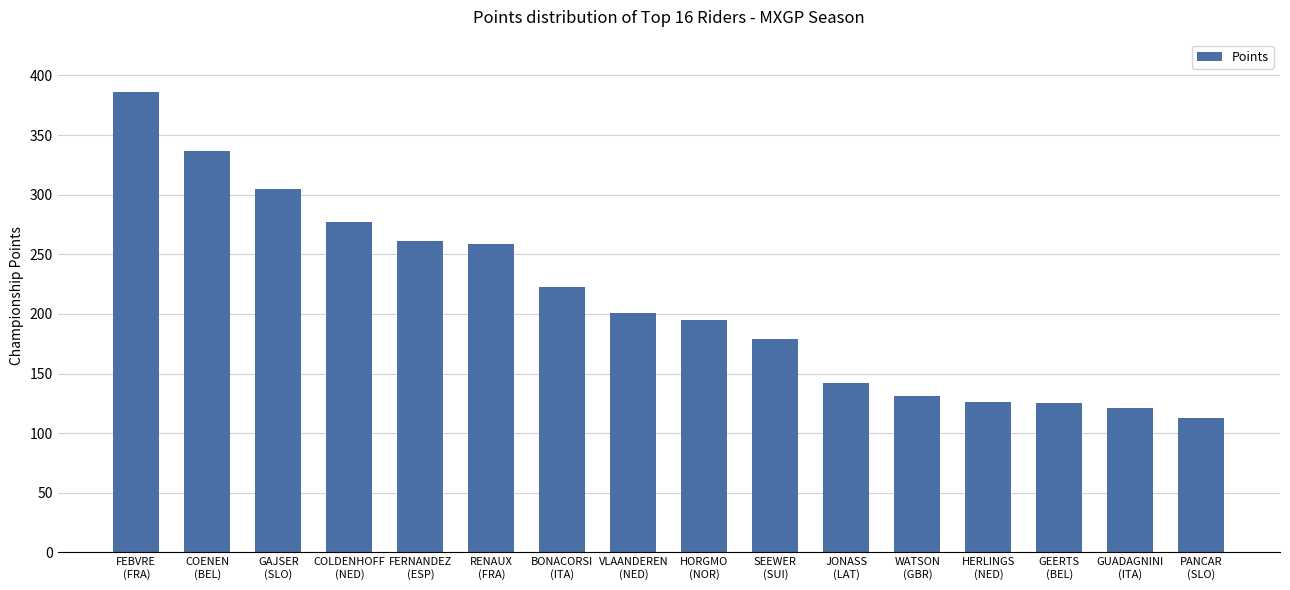

What is the value of the 10th bar from the left?

179